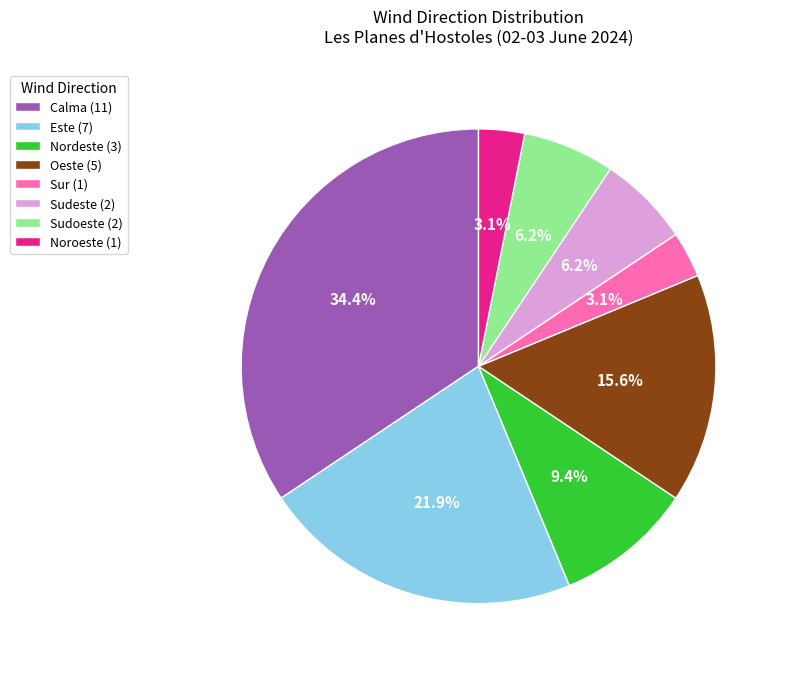

Is there a majority slice in this chart?

No